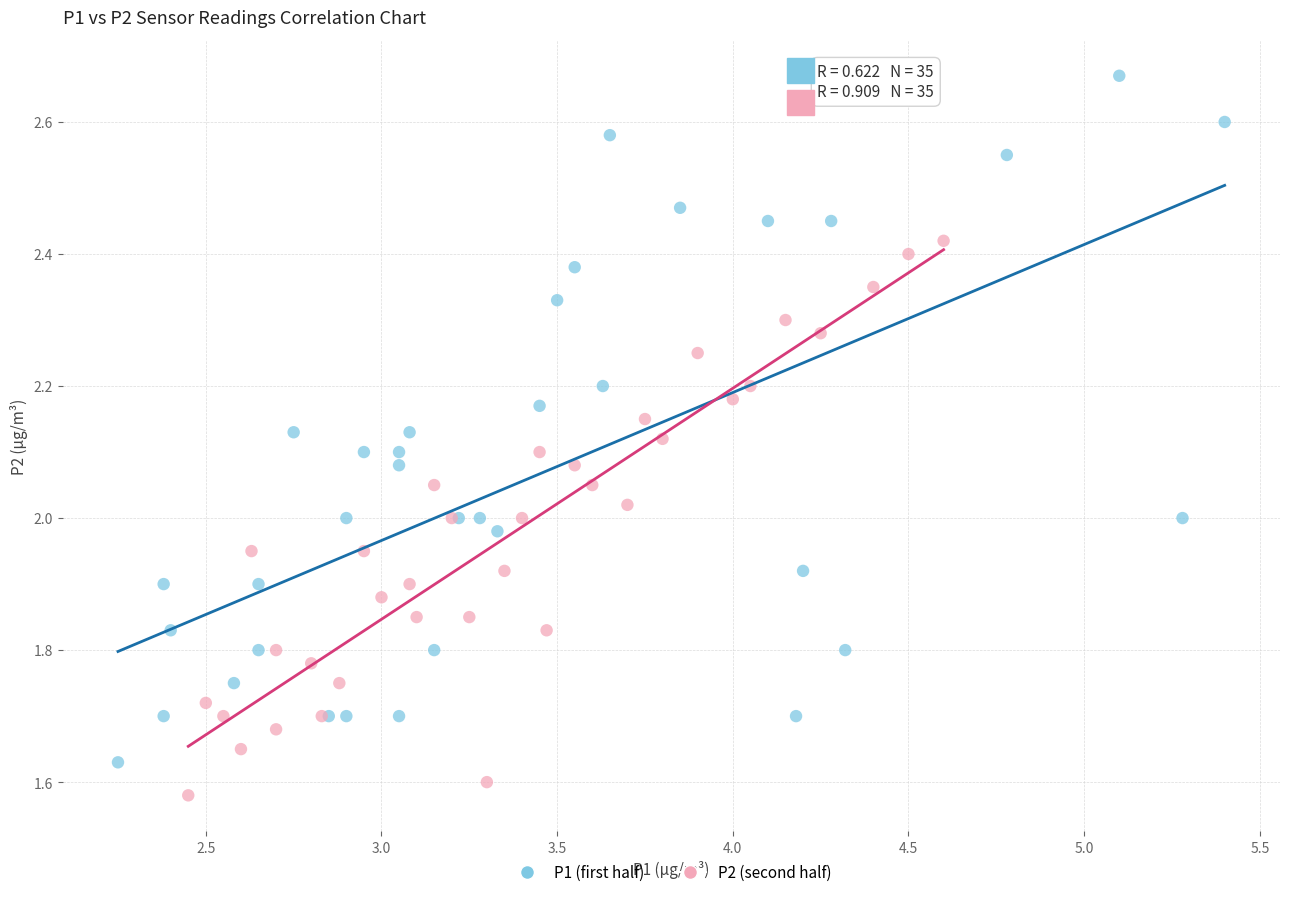

Which series has the largest Y range (max minus min)?

P1 (first half)